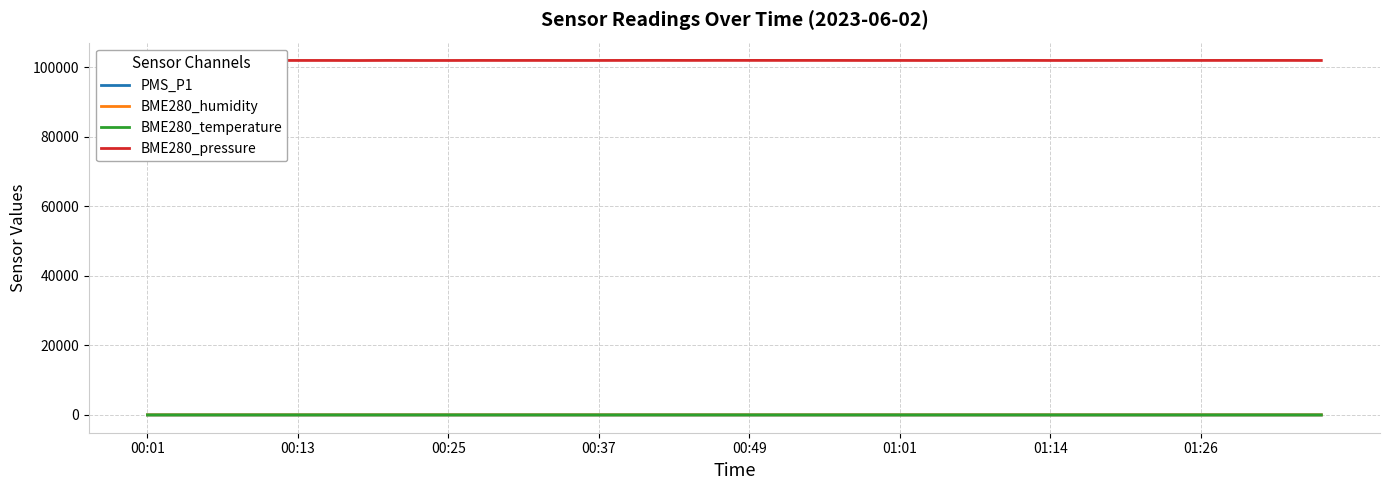

What is the sum of all BME280_temperature values?

1055.3